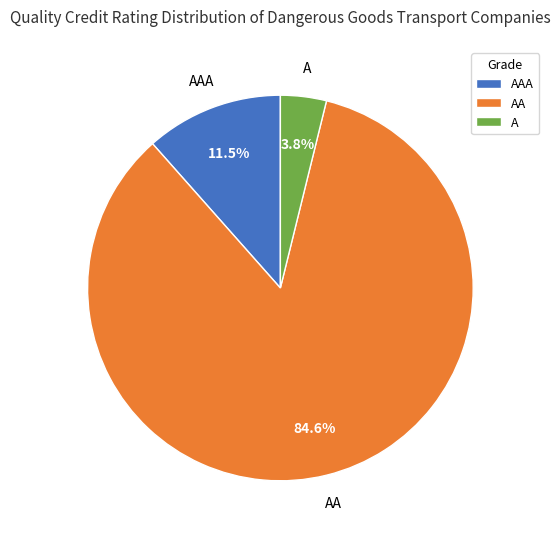

Is there a majority slice in this chart?

Yes